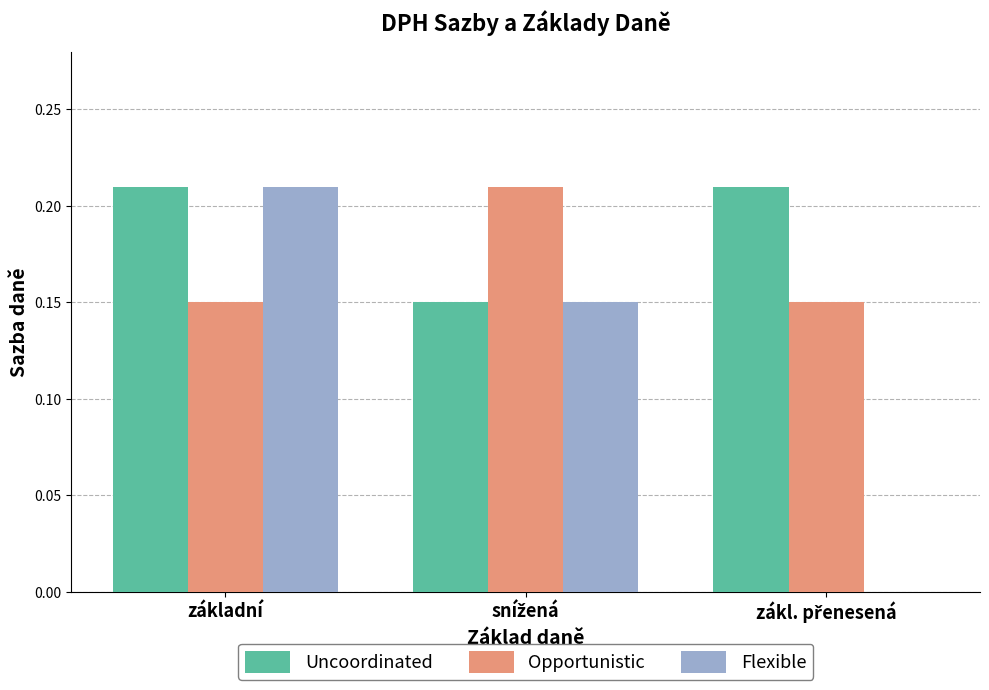

How many Uncoordinated values are between 0 and 1?

3